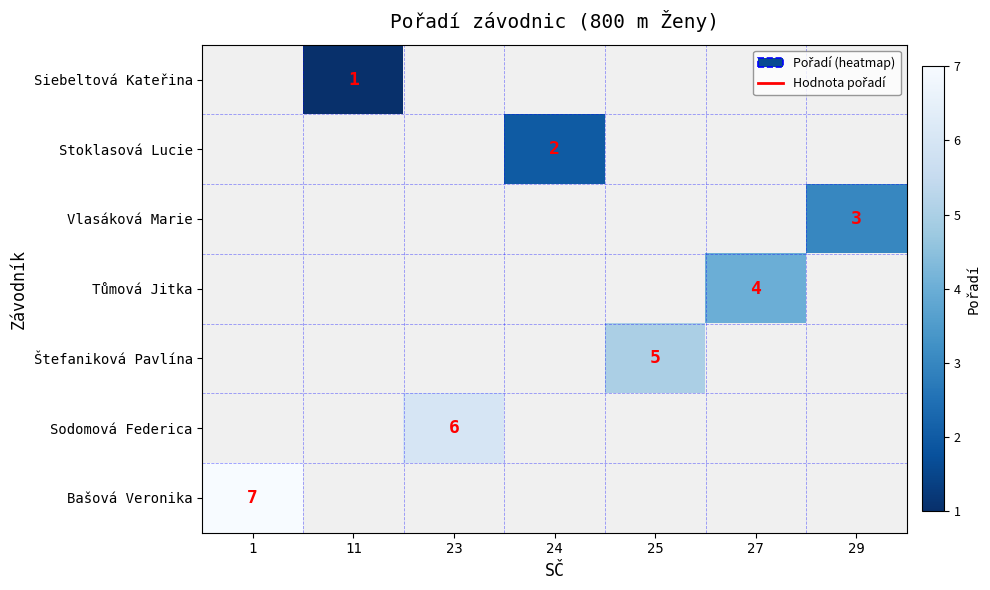

Is it true that Tůmová Jitka equals 2.1 at 27?

False